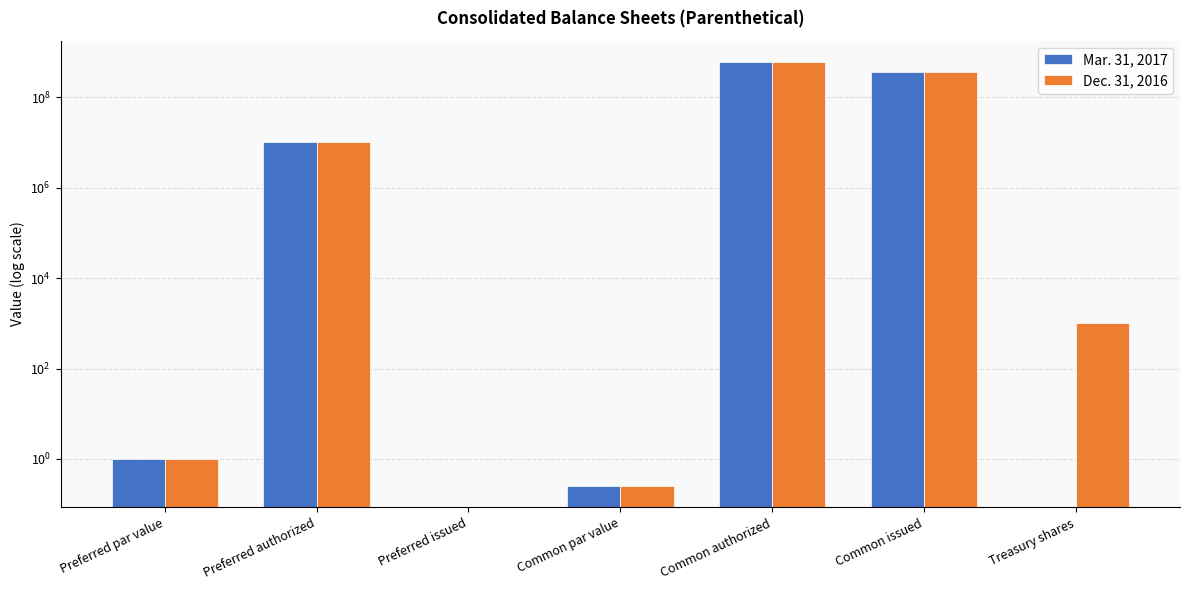

The value of Mar. 31, 2017 at Common par value is 0.2. True or false?

True